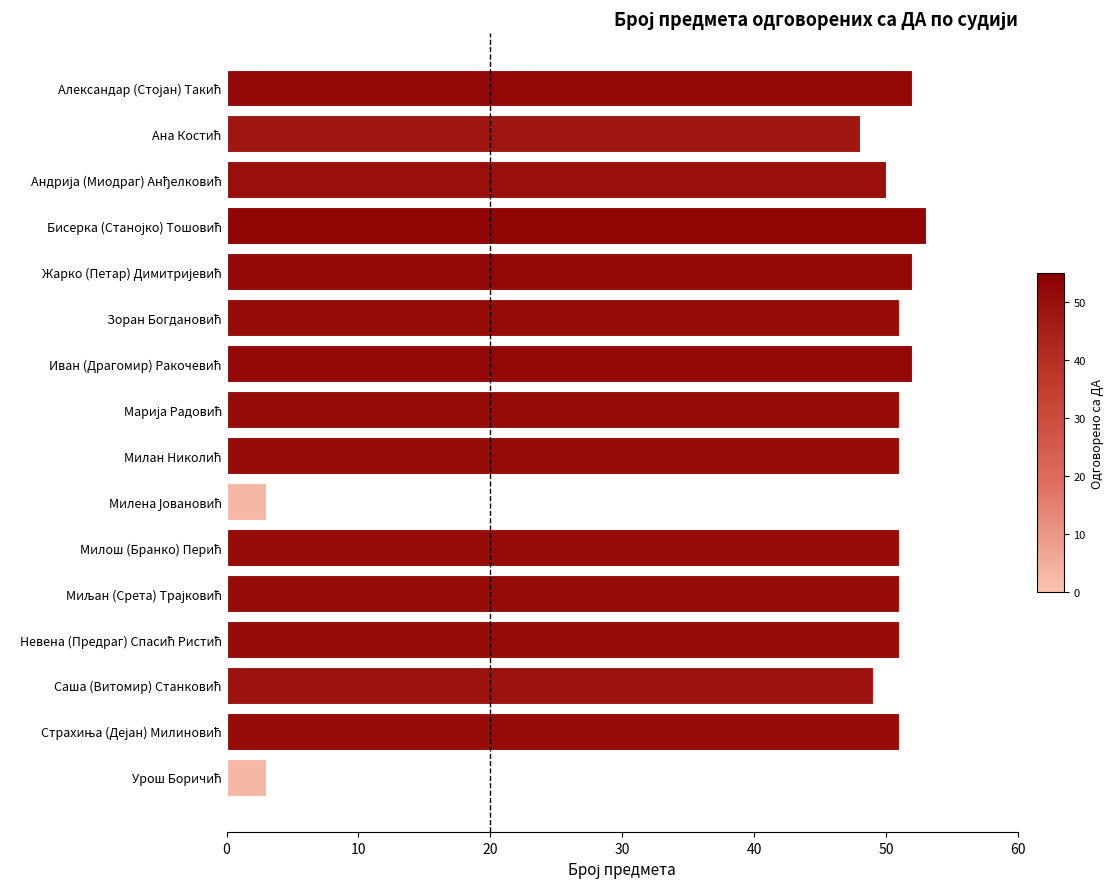

How many series are shown in this chart?

1